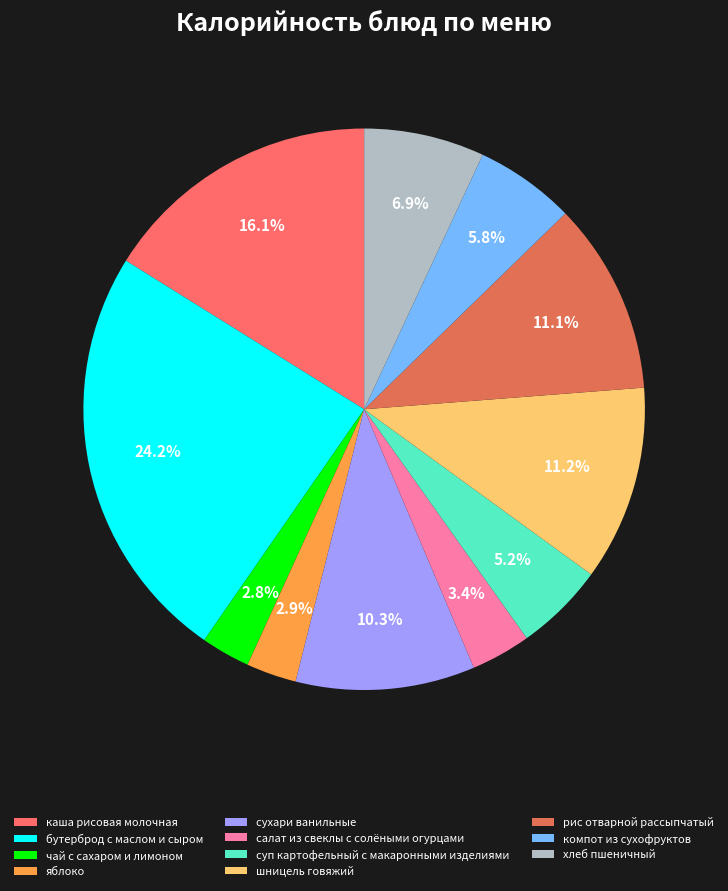

How many segments does this pie chart have?

11